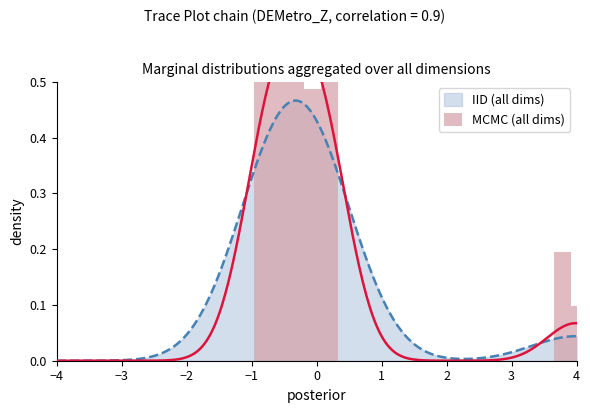

Does the chart contain stacked bars?

No